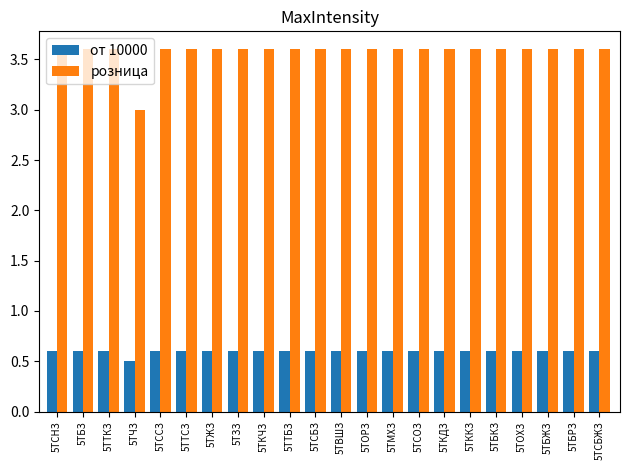

At 5ТЧЗ, list the series in order from smallest to largest.

от 10000, розница